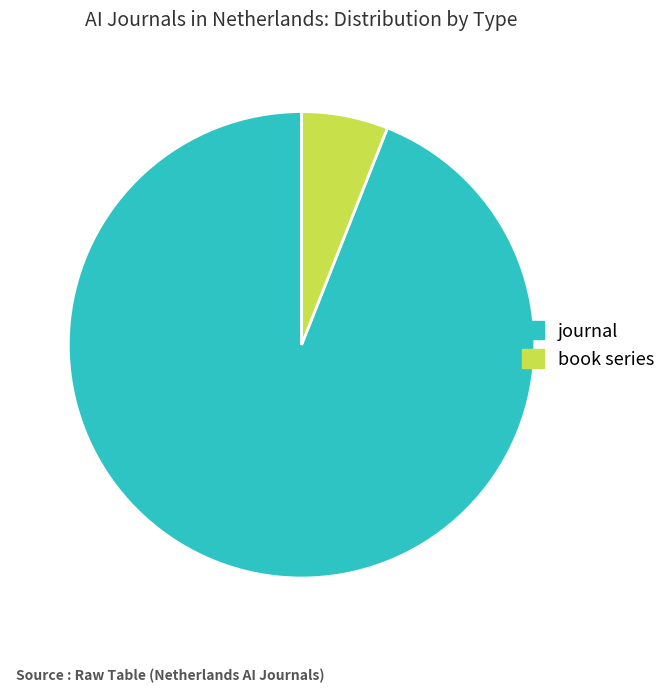

What is the largest slice in the pie chart?

journal